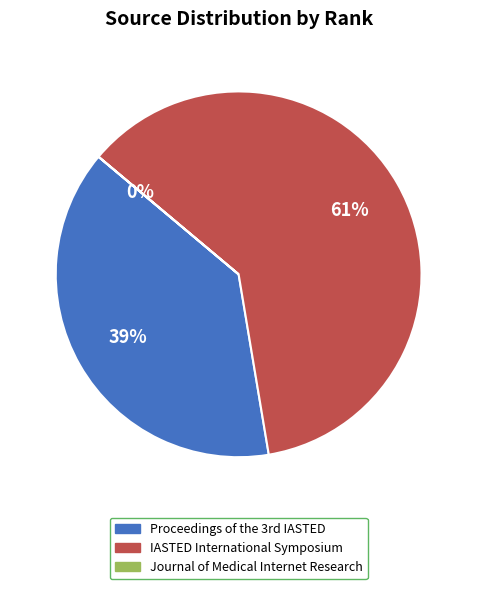

The IASTED International Symposium slice represents 61% of the pie. True or false?

True